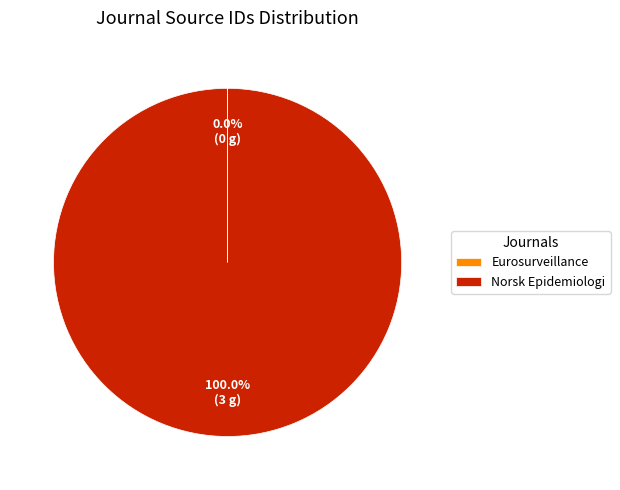

What is the largest slice in the pie chart?

Norsk Epidemiologi